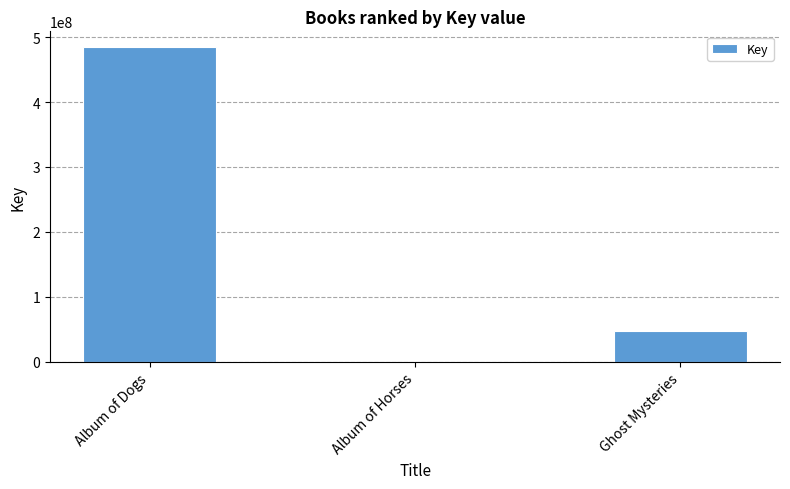

What is the maximum value shown in the chart?

484628587